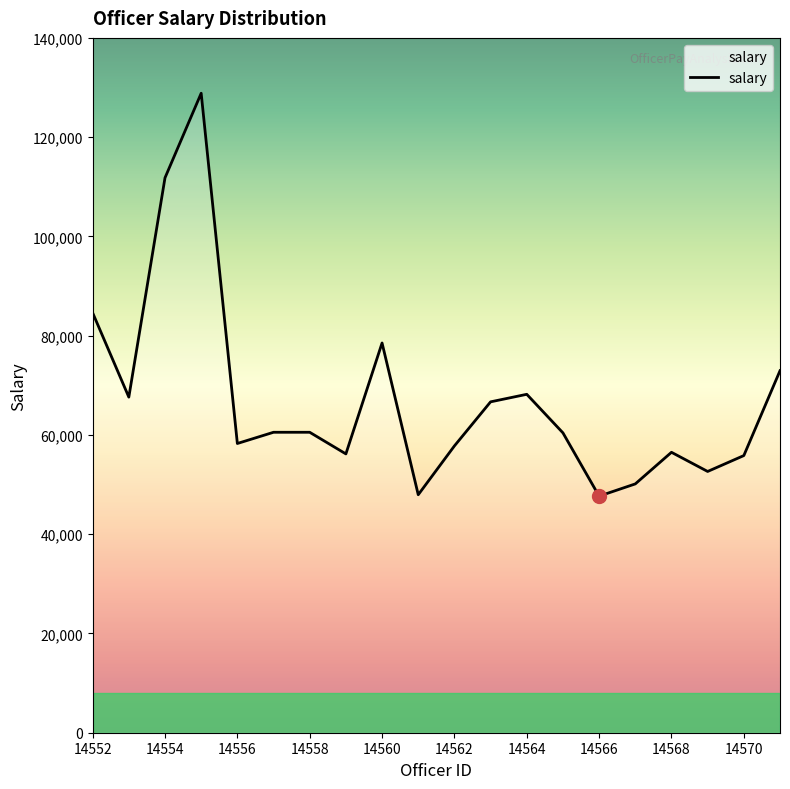

What is the sum of all values?

1343663